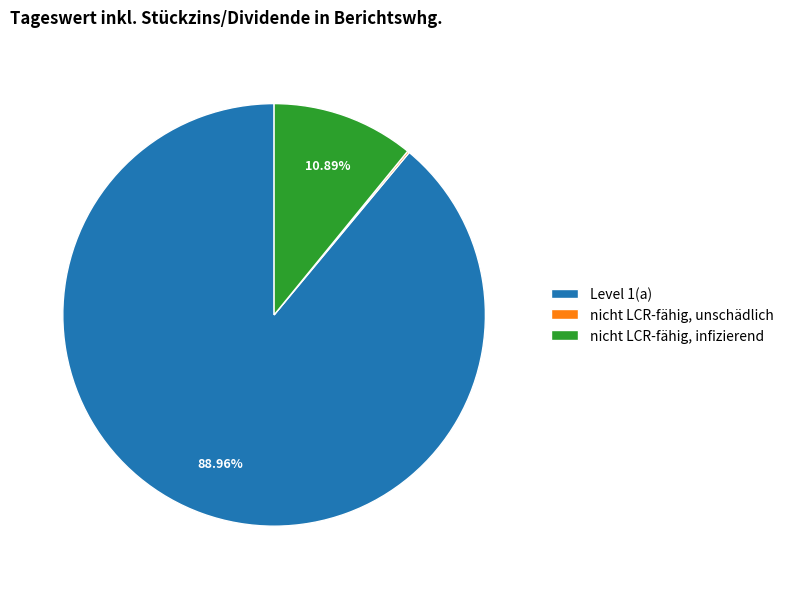

Is there a majority slice in this chart?

Yes